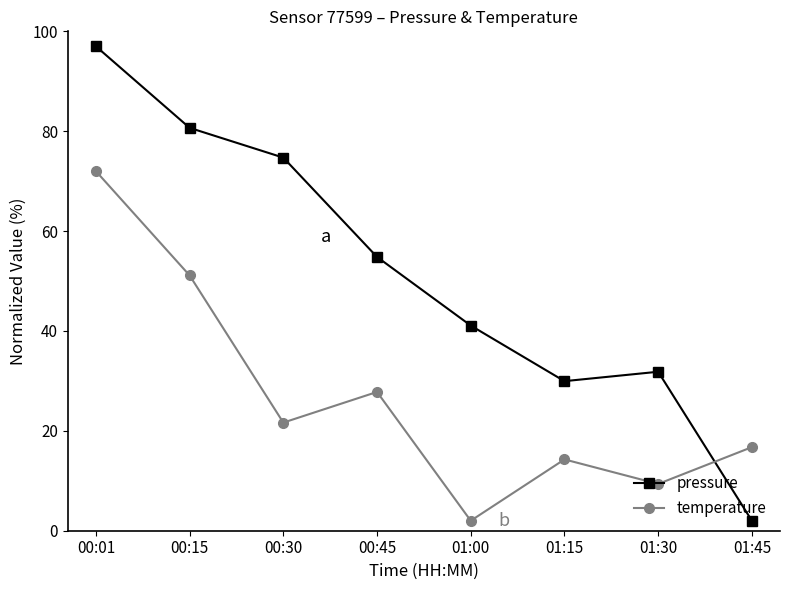

What is the label of the 7th point from the right?

00:15